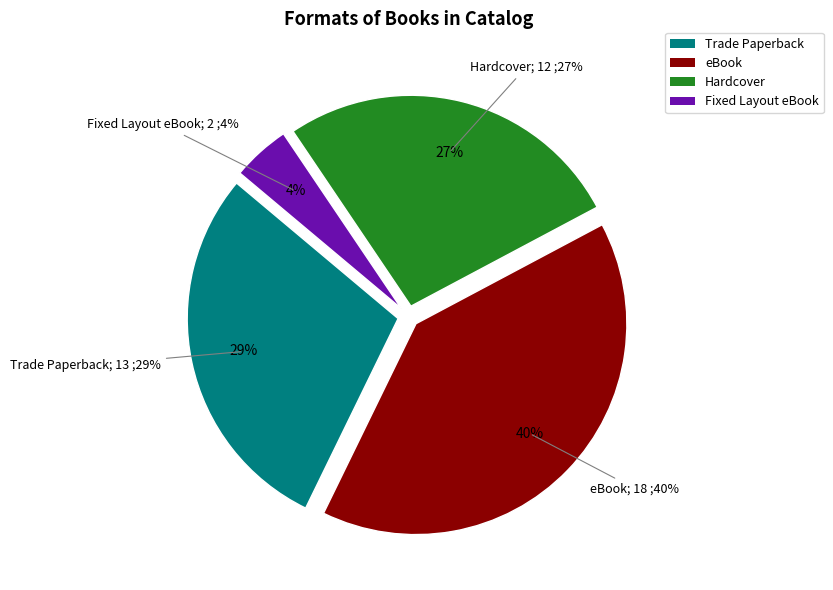

To the nearest percent, what percentage of the pie is Fixed Layout eBook?

4%